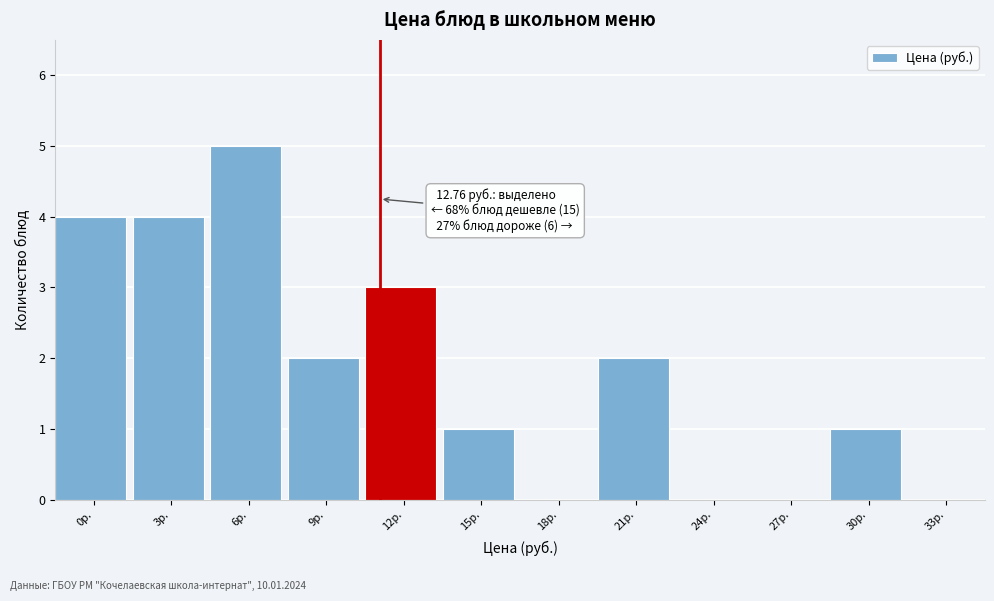

Reading left to right, what are all the values shown in this chart?

0р.=4	3р.=4	6р.=5	9р.=2	12р.=3	15р.=1	18р.=0	21р.=2	24р.=0	27р.=0	30р.=1	33р.=0